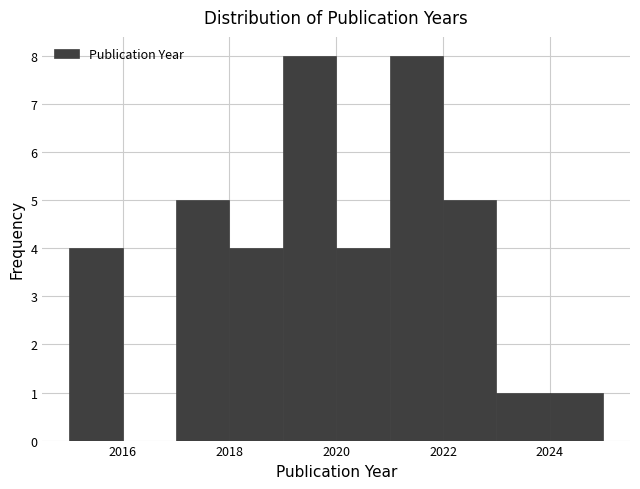

How tall is the bar that spans 2024 to 2025 on the x-axis? The values are not printed on the chart, so give them approximately, as read against the axis.

1